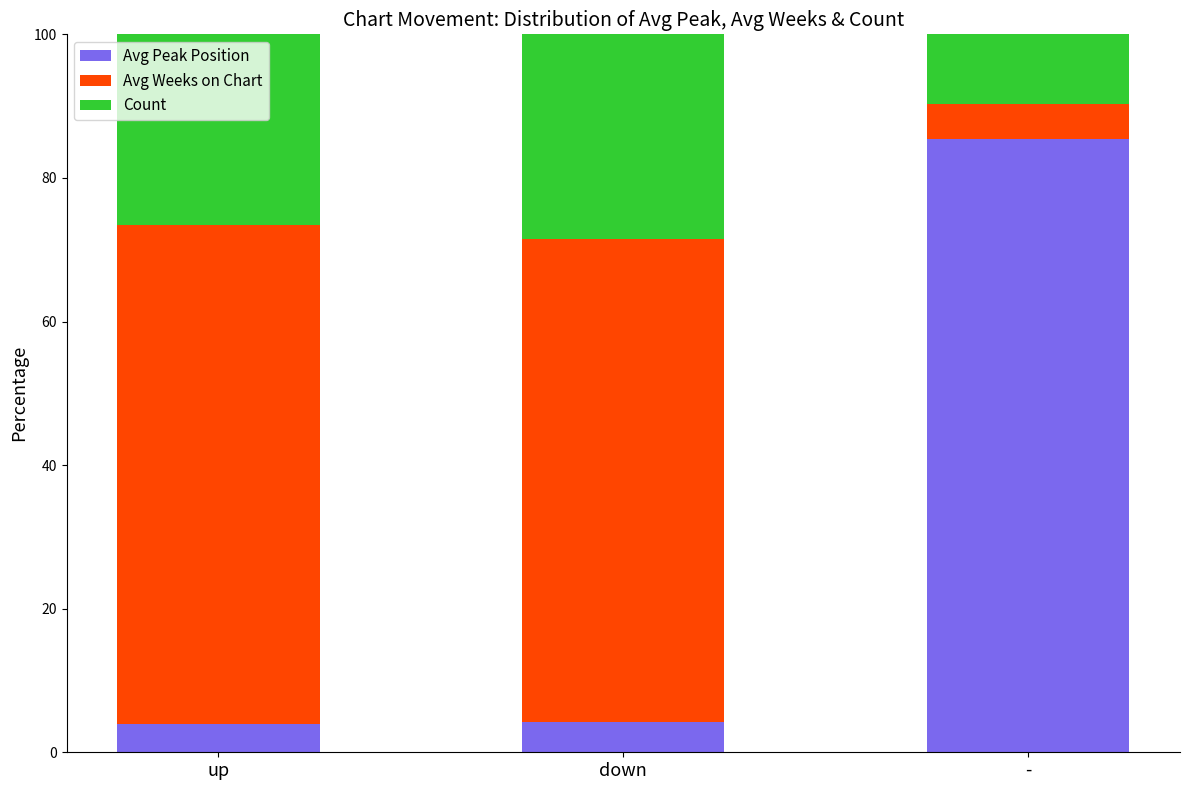

What is the total value across all series at up?

100.0